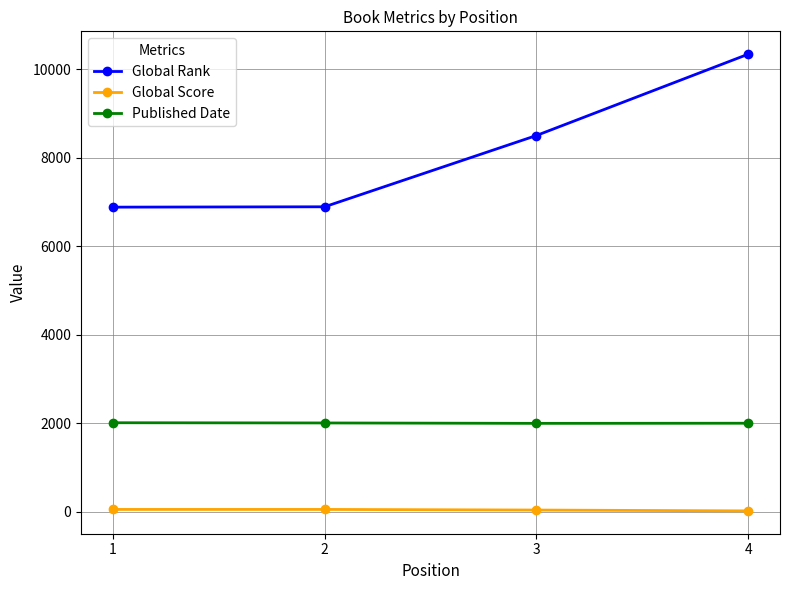

What is the maximum value shown in the chart?

10338